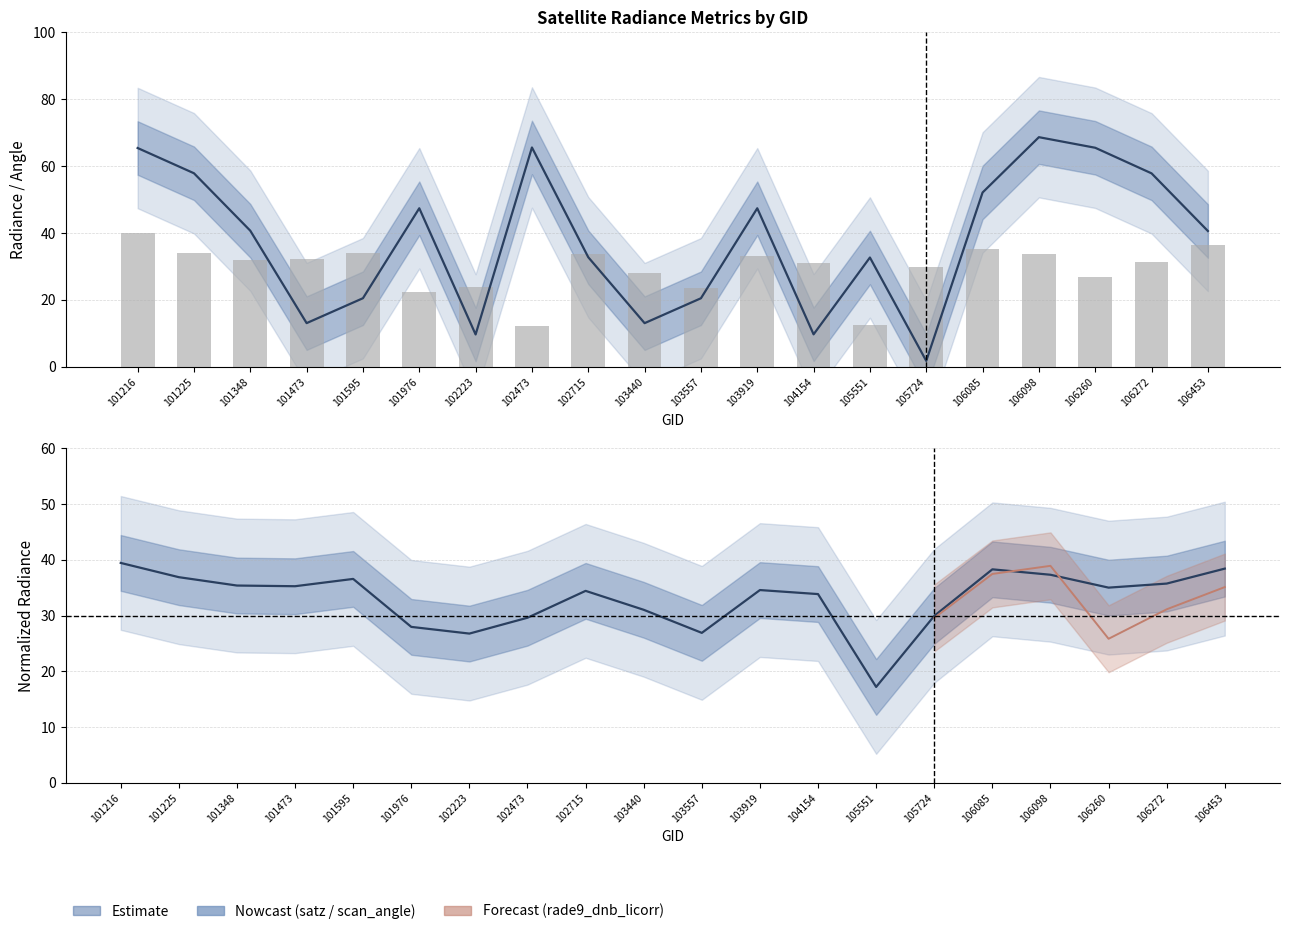

At which category is the sum across all series the highest?

101216